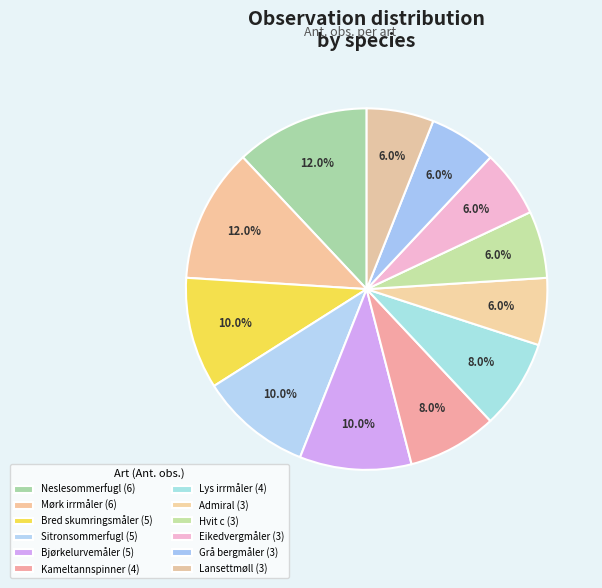

How much of the chart is everything except Lys irrmåler?

92.0%